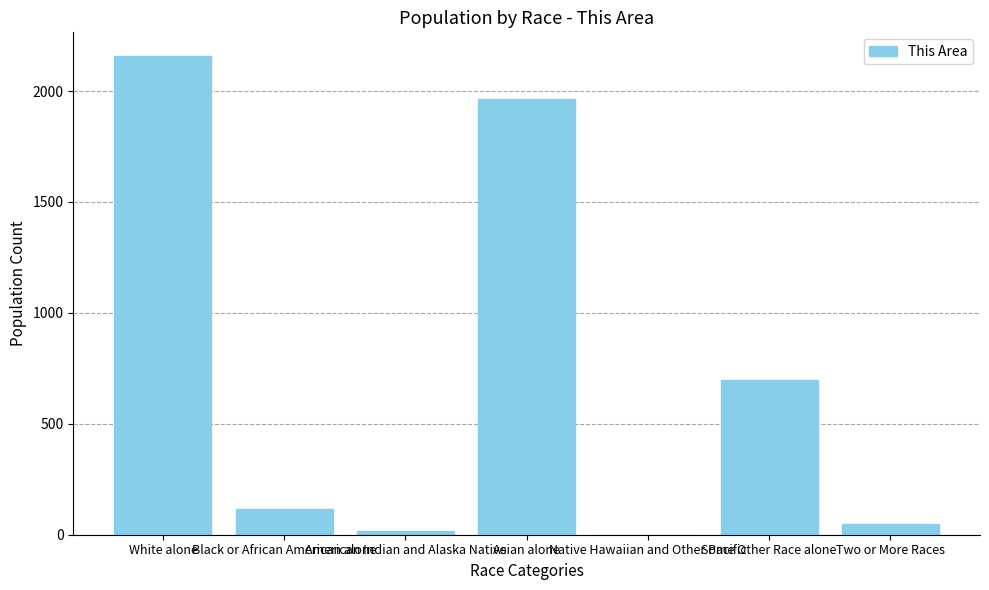

What is the greatest value displayed?

2157